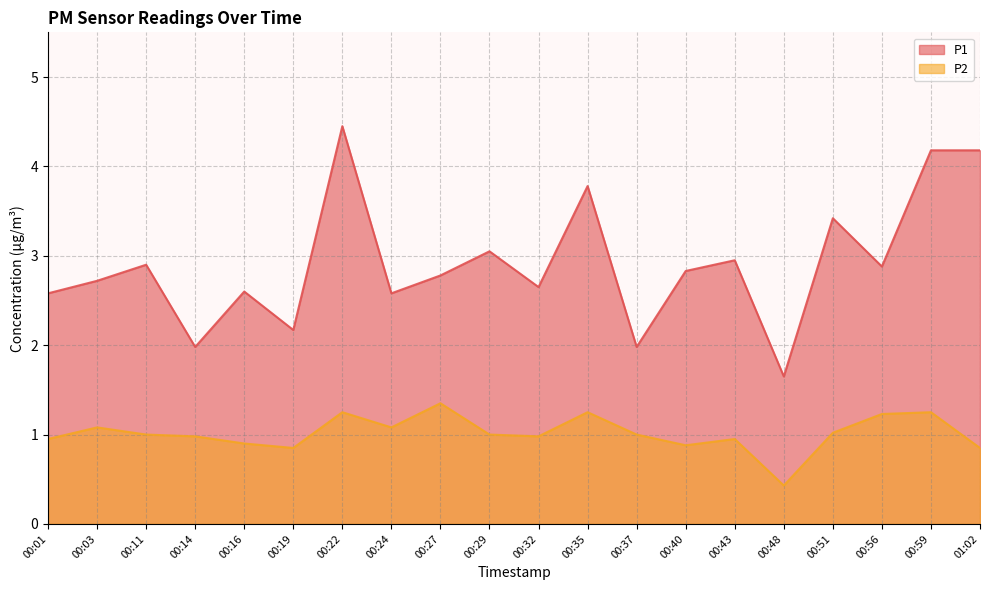

The P1 series shows 2.7 at 00:03. True or false?

True